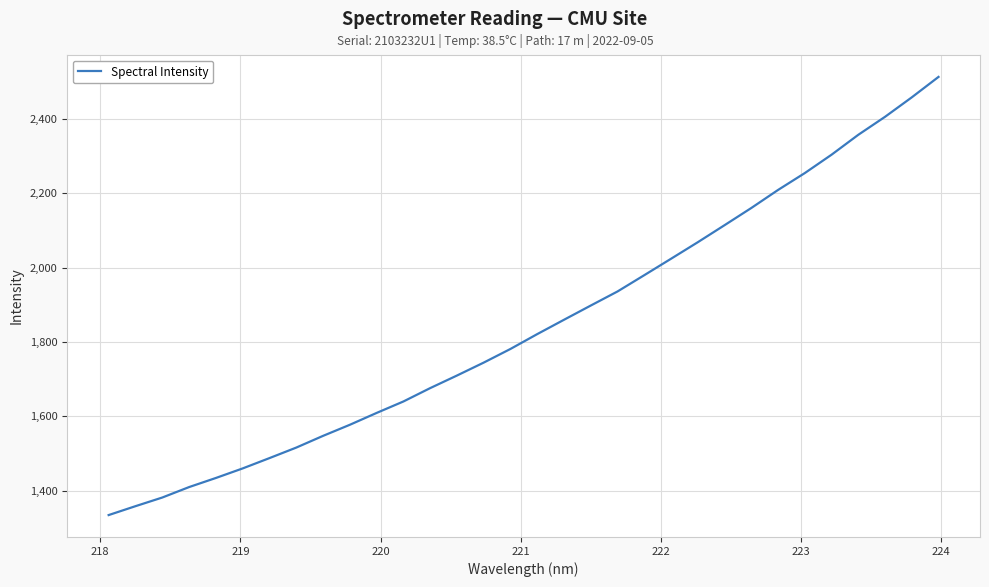

What is the difference between the maximum and minimum values?

1178.2